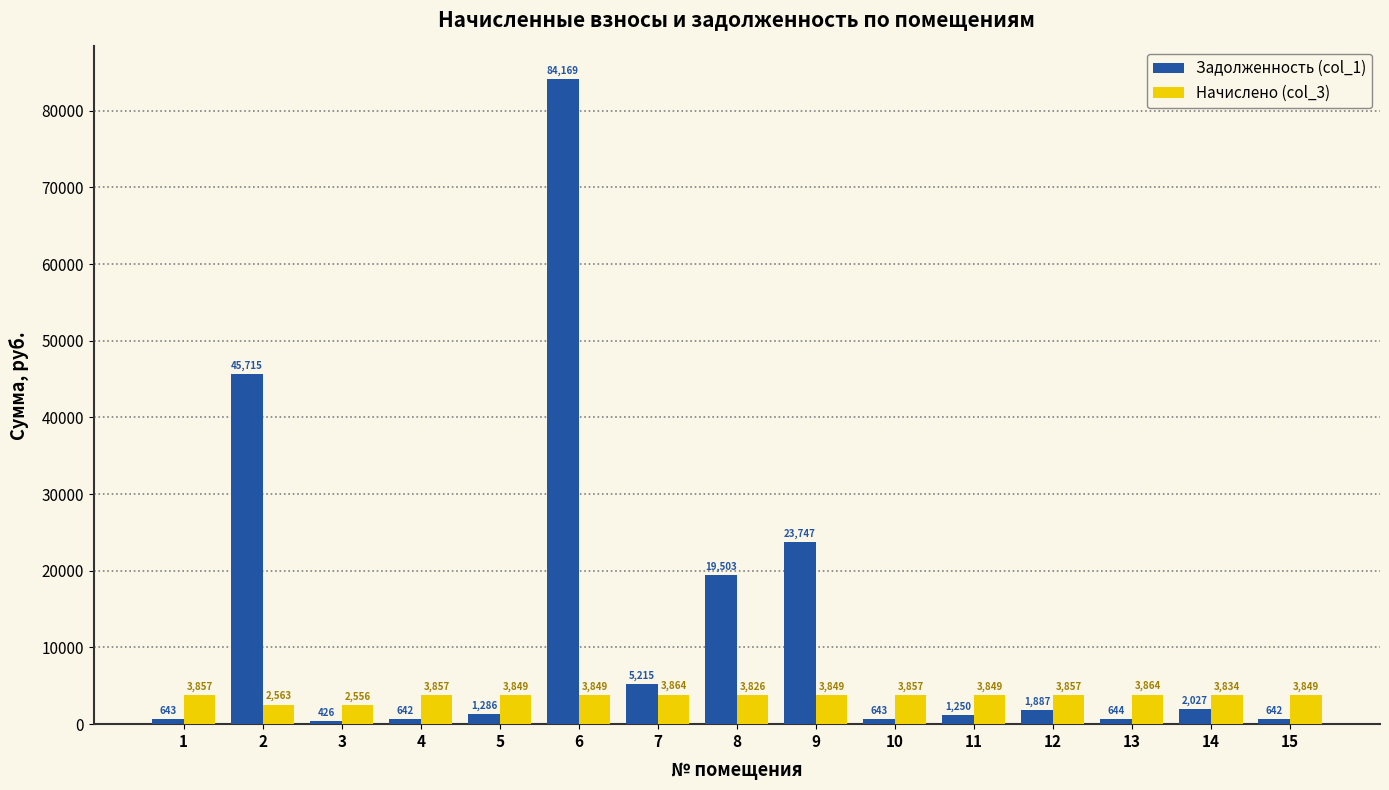

Count the number of data series in this chart.

2